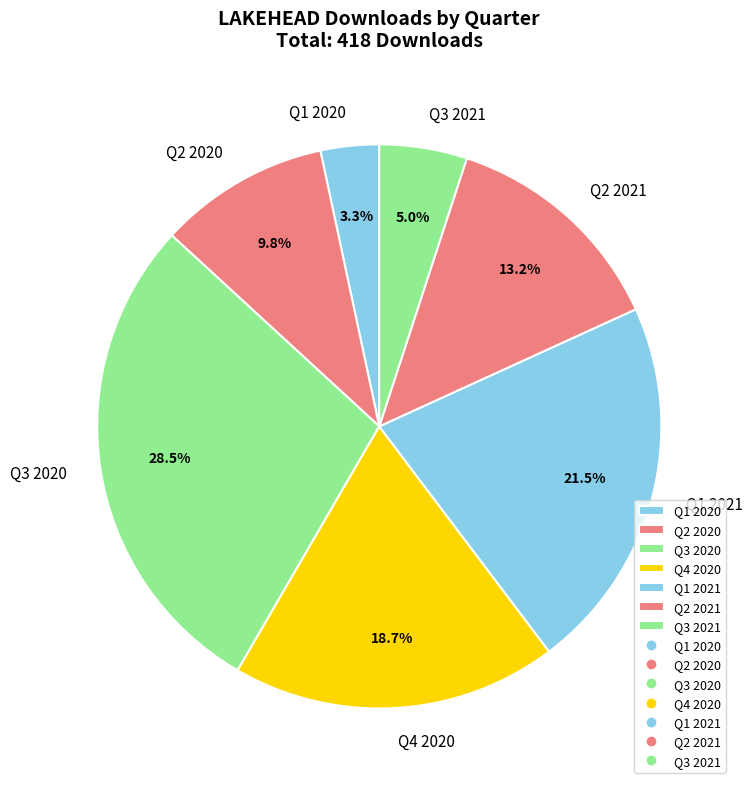

What portion of the pie excludes Q3 2020?

71.5%